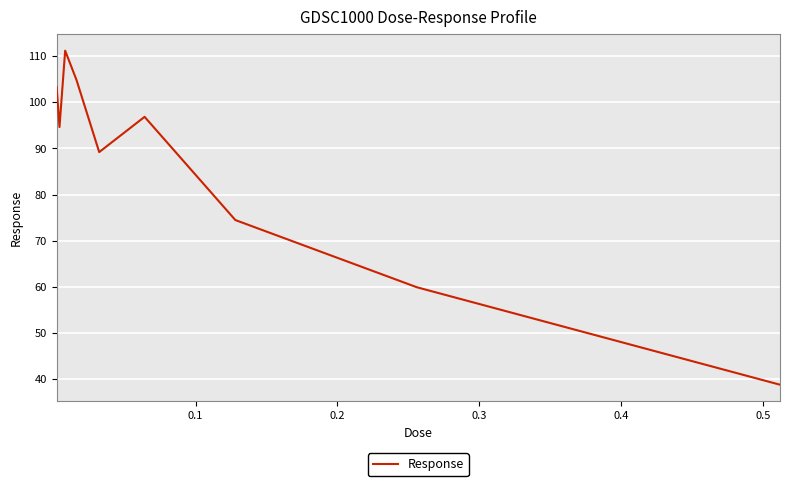

What is the maximum value shown in the chart?

111.2